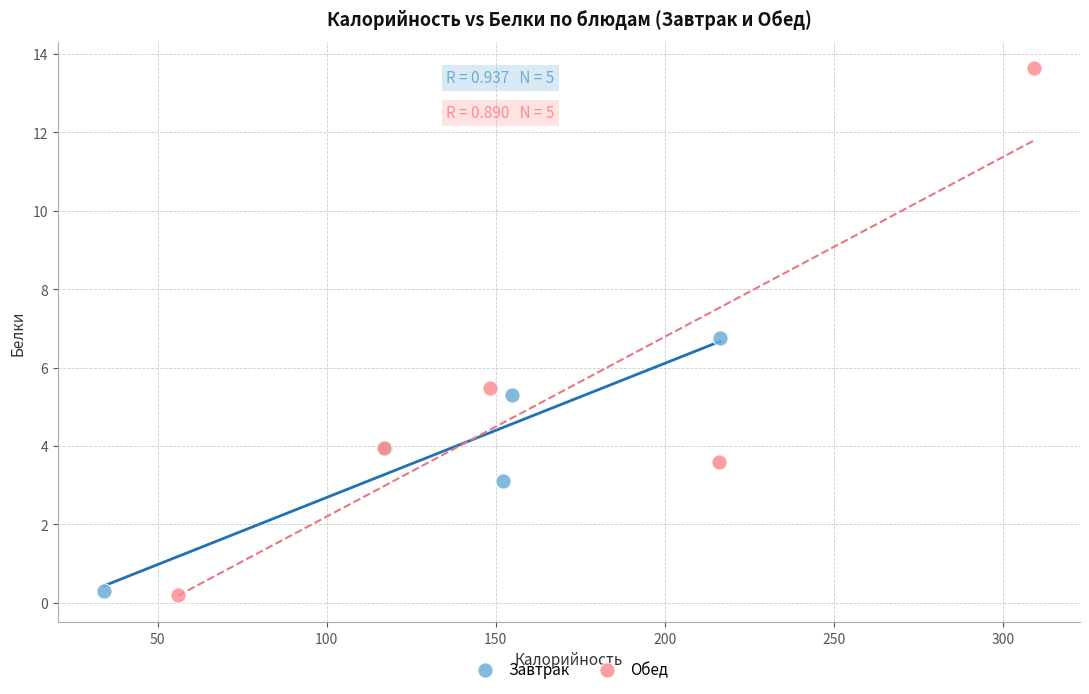

Which series has the widest spread of Y values?

Обед